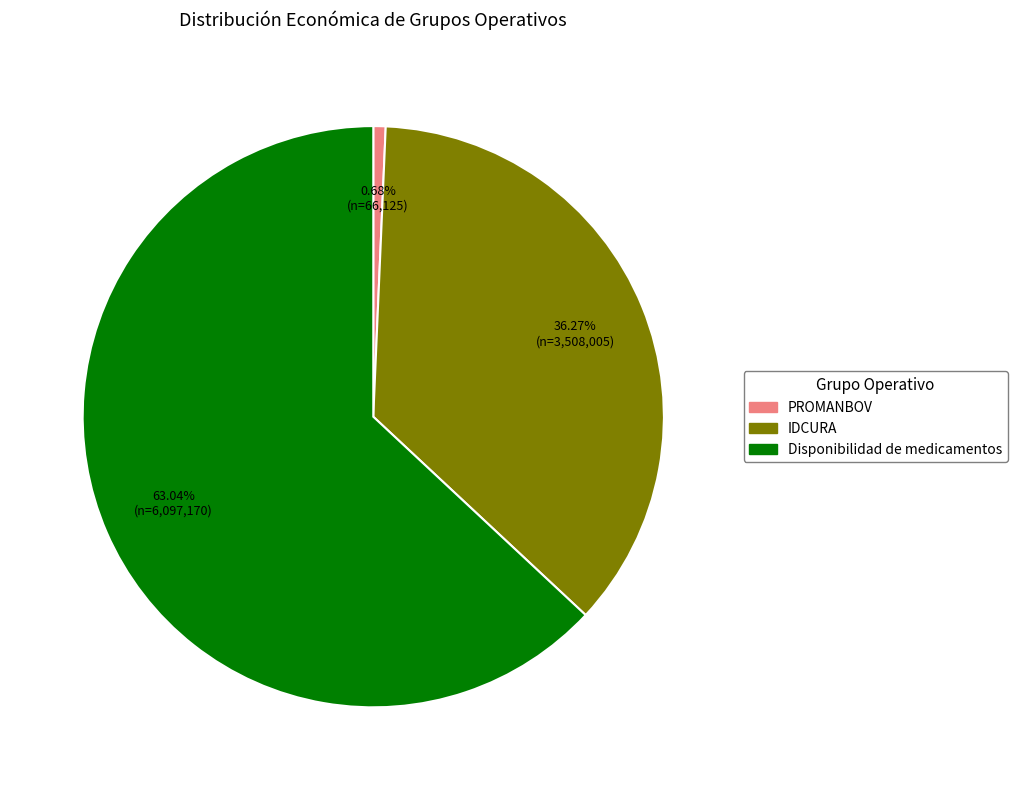

True or false: IDCURA accounts for 36% of the total.

True